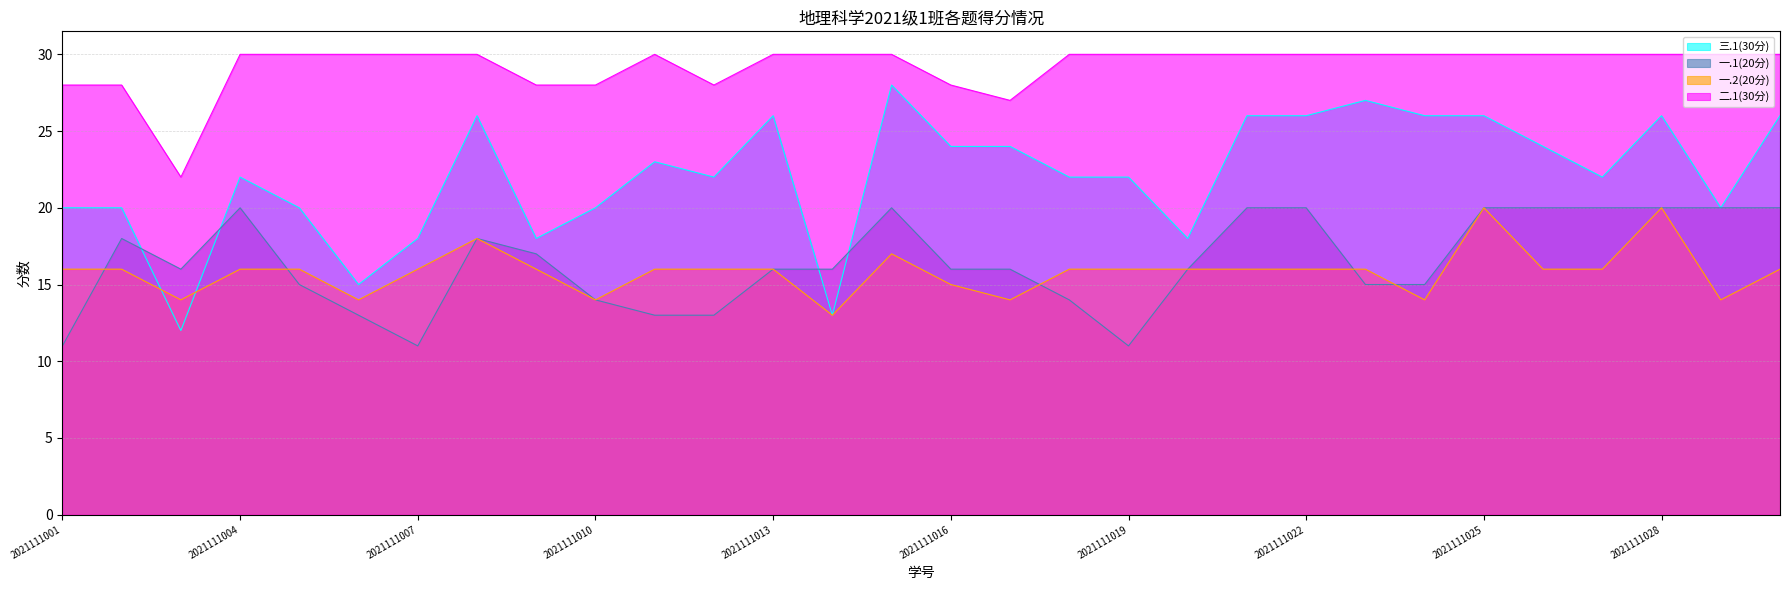

At which label does 一.2(20分) reach its minimum?

2021111014